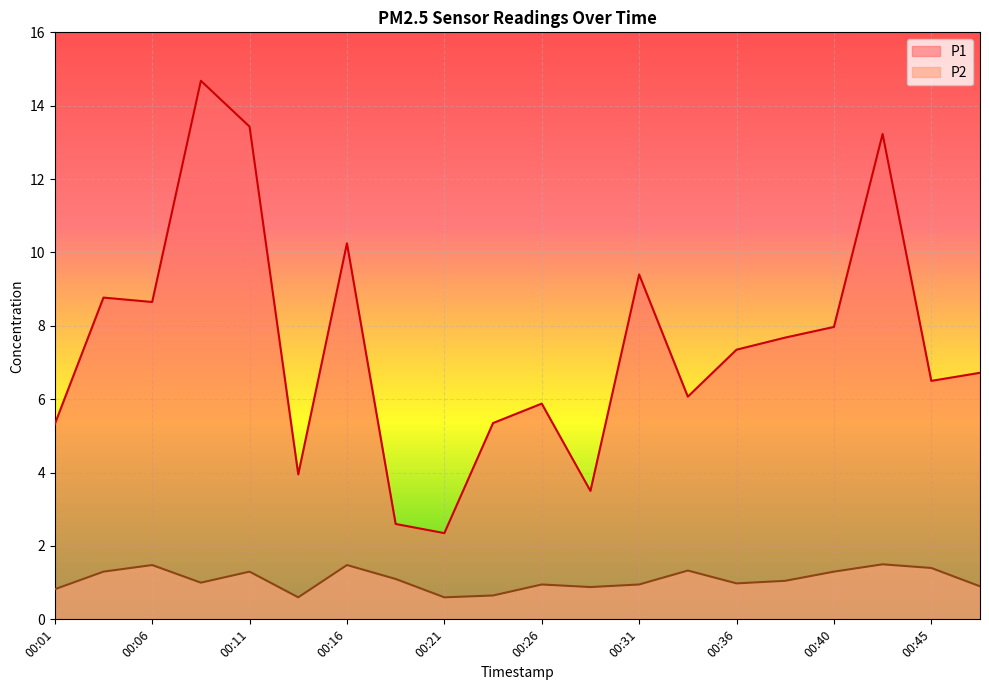

Which has a higher value, 00:43 or 00:28?

00:43